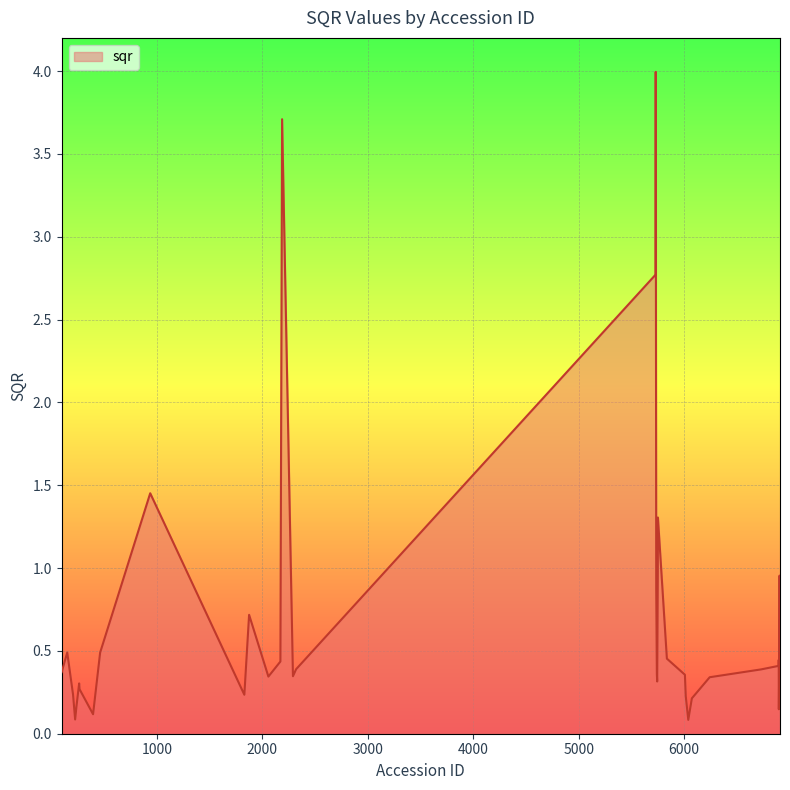

What is the greatest value displayed?

4.0